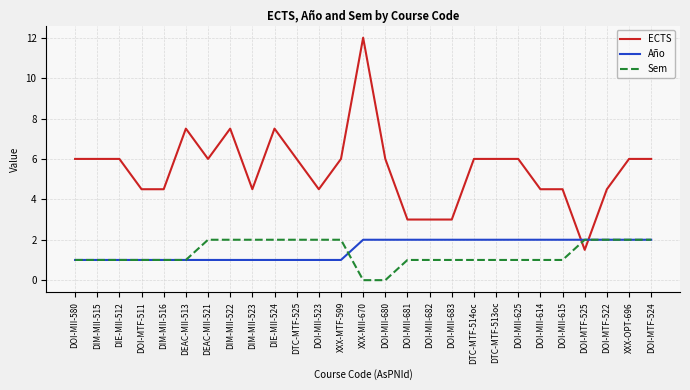

What position from the left is DOI-MTF-522?

25